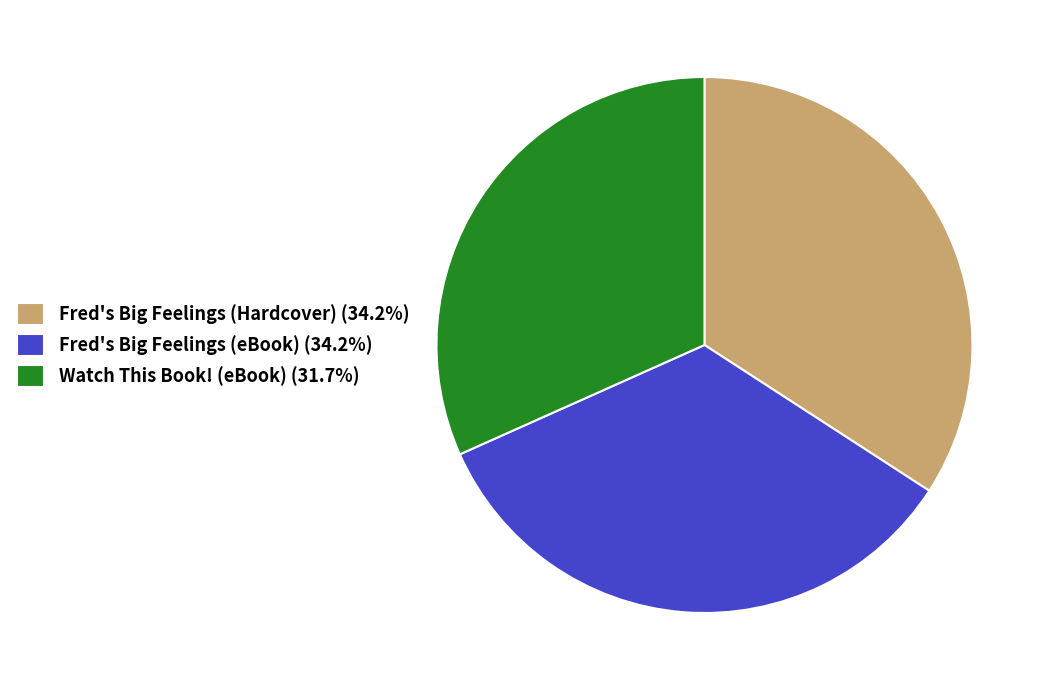

Combined, do Fred's Big Feelings (Hardcover) (34.2%) and Fred's Big Feelings (eBook) (34.2%) account for over 50%?

Yes